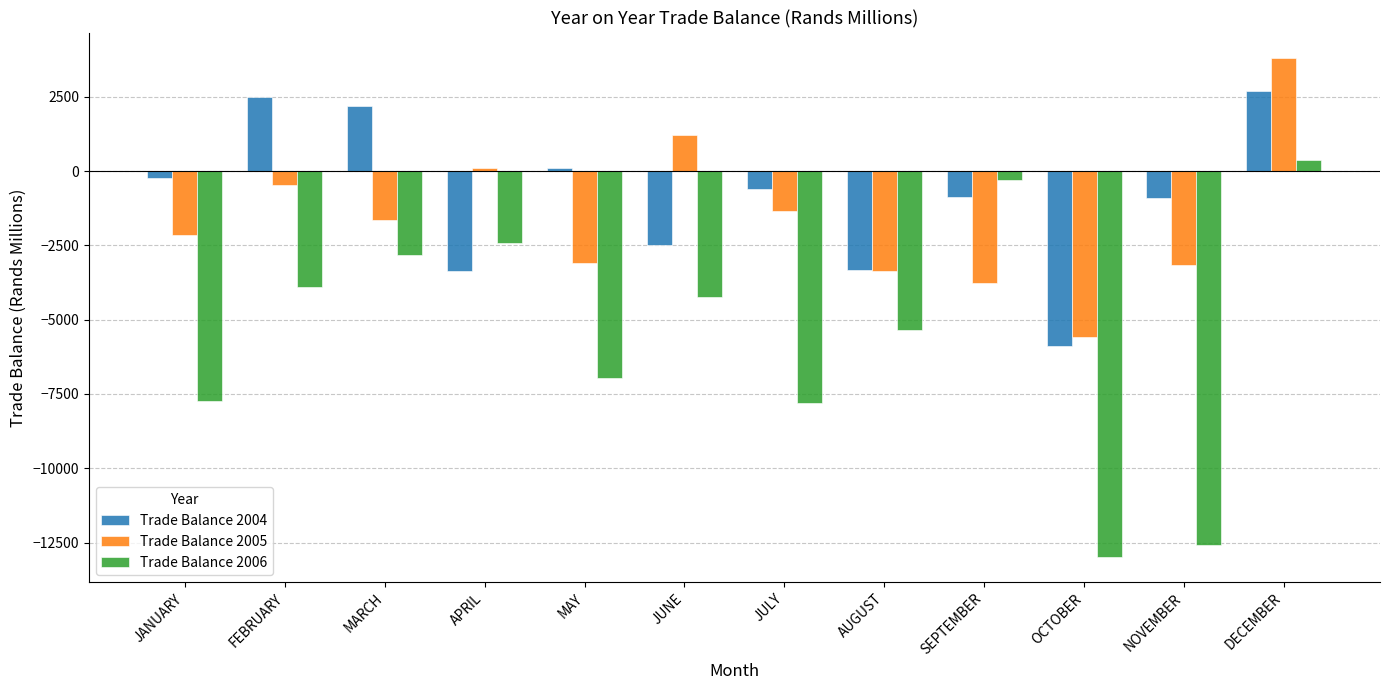

What are all the series names shown in the legend?

Trade Balance 2004, Trade Balance 2005, Trade Balance 2006